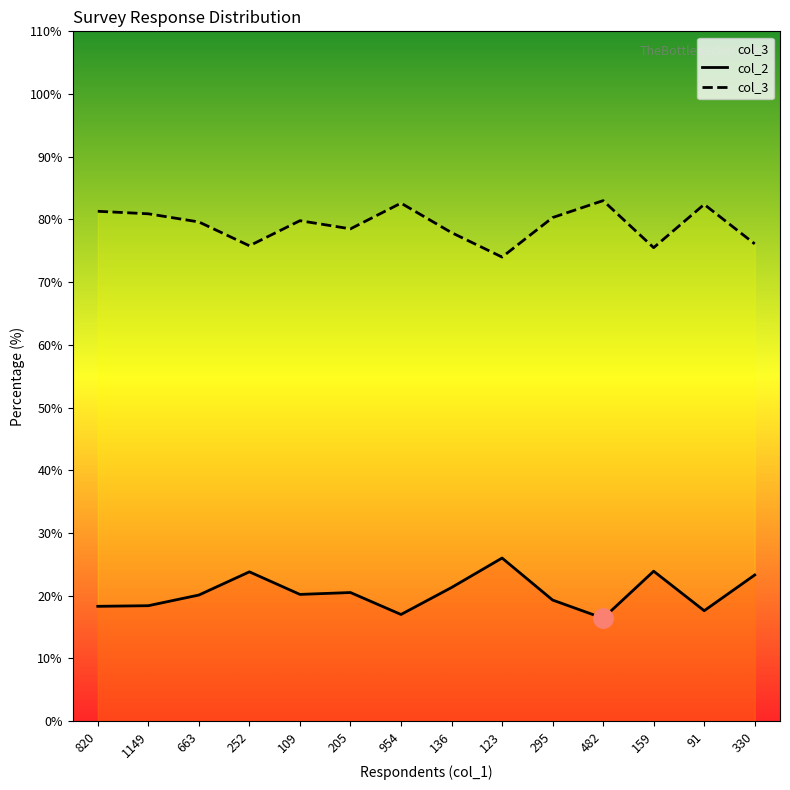

What is the average value of the col_2 series?

20.4